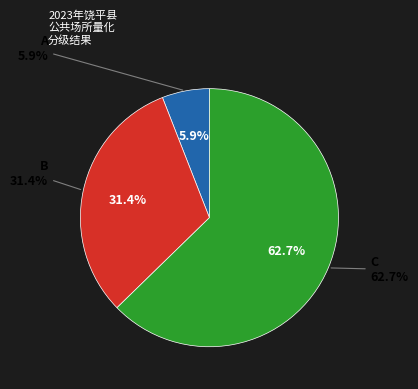

True or false: A accounts for 1% of the total.

False